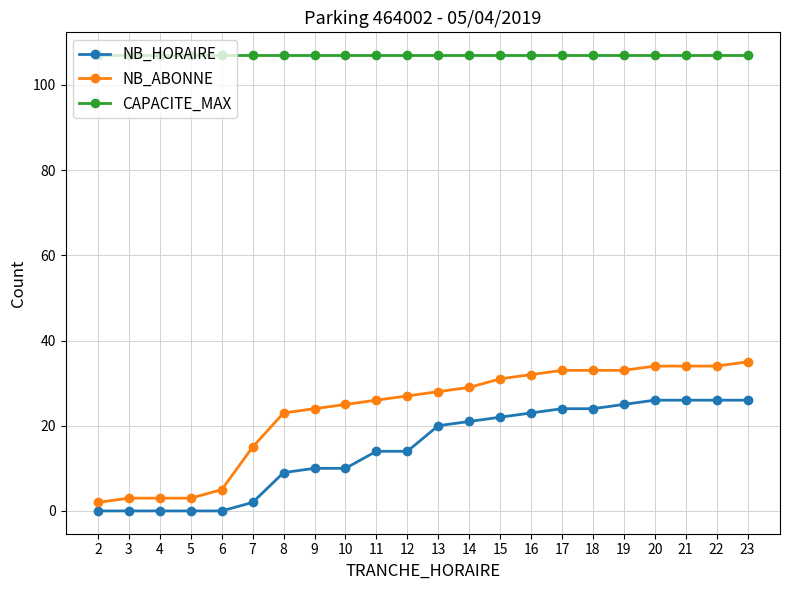

How many lines are shown in the chart?

3